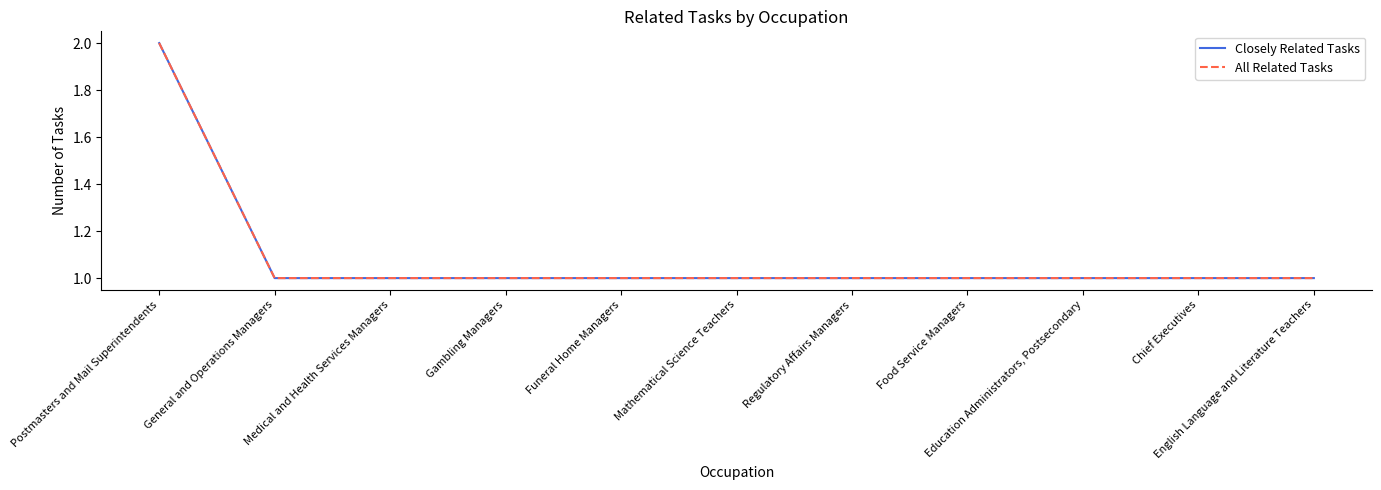

Rank the series by their maximum value, from highest to lowest.

Closely Related Tasks, All Related Tasks